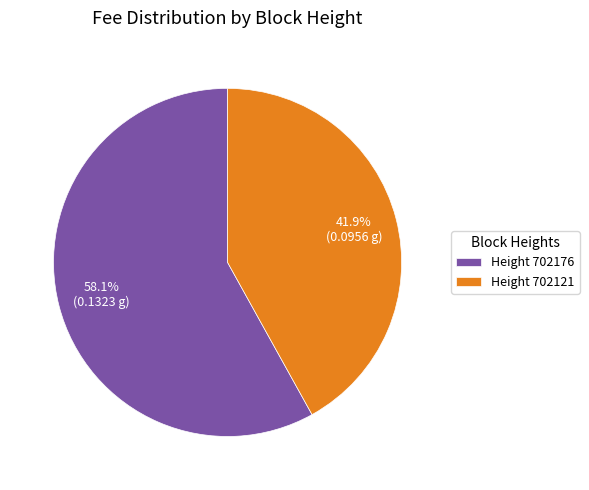

Rank the categories by value from highest to lowest.

Height 702176, Height 702121